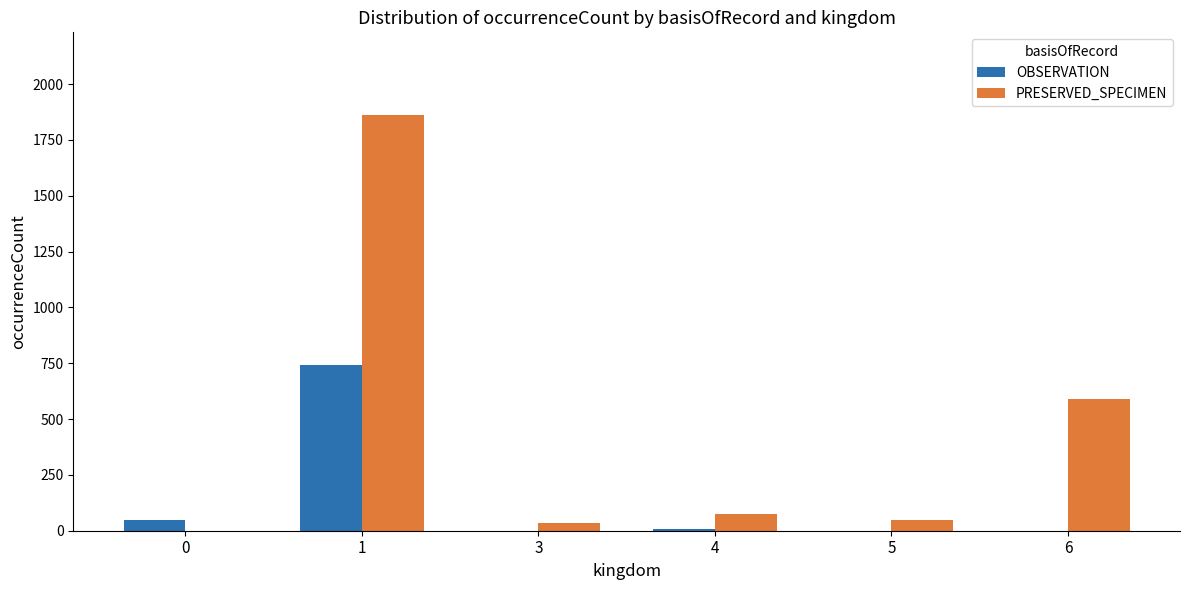

At which category is the sum across all series the highest?

1